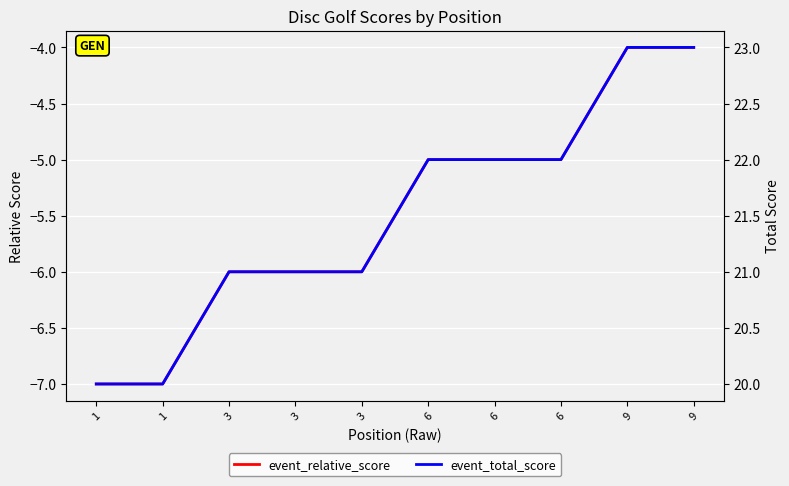

Reading left to right, transcribe all the data shown in this chart.

event_relative_score: -7	-7	-6	-6	-6	-5	-5	-5	-4	-4
event_total_score: 20	20	21	21	21	22	22	22	23	23